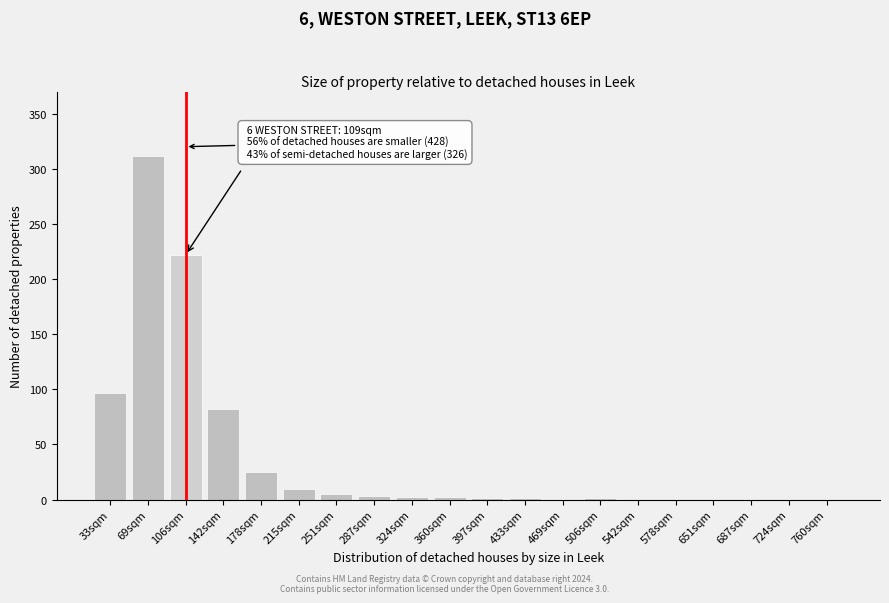

Which label corresponds to the largest value in the chart?

69sqm